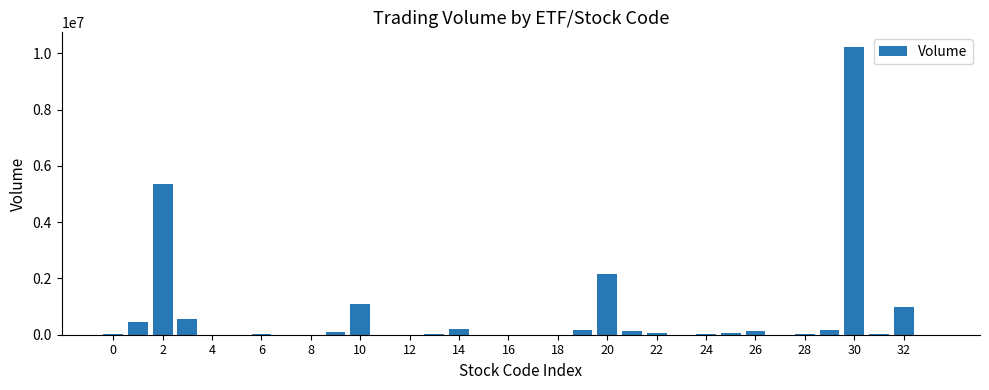

What is the maximum value shown in the chart?

10237818